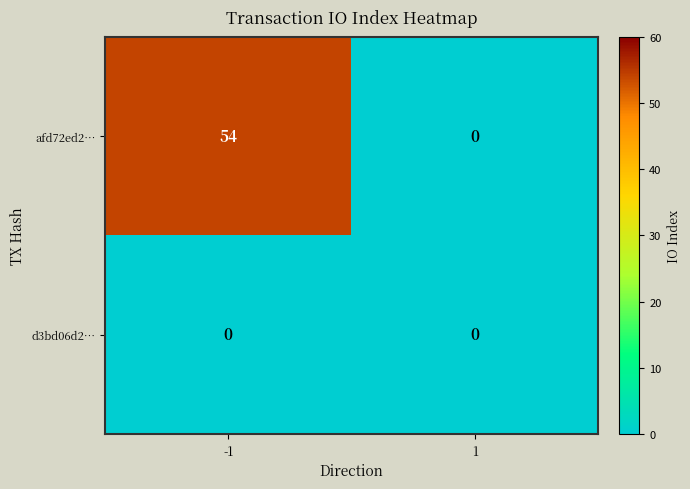

Rank the series at -1 from highest to lowest value.

afd72ed2…, d3bd06d2…